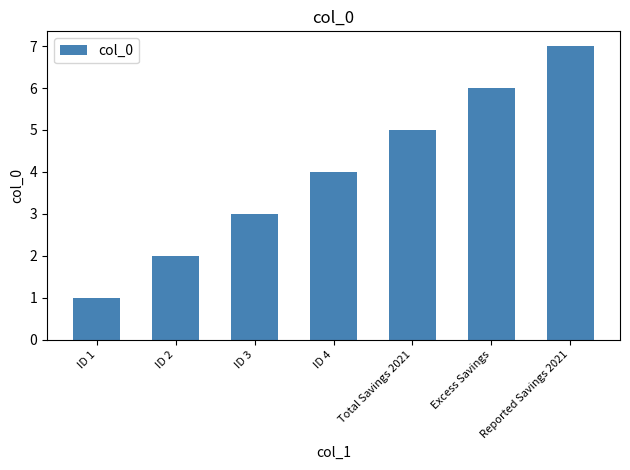

Reading right to left, what are all the values shown in this chart?

7	6	5	4	3	2	1